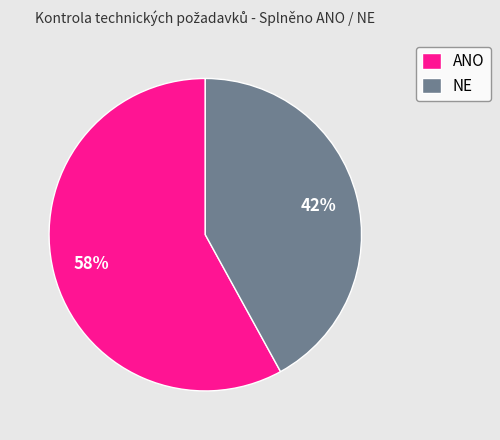

Combined, do NE and ANO account for over 50%?

Yes